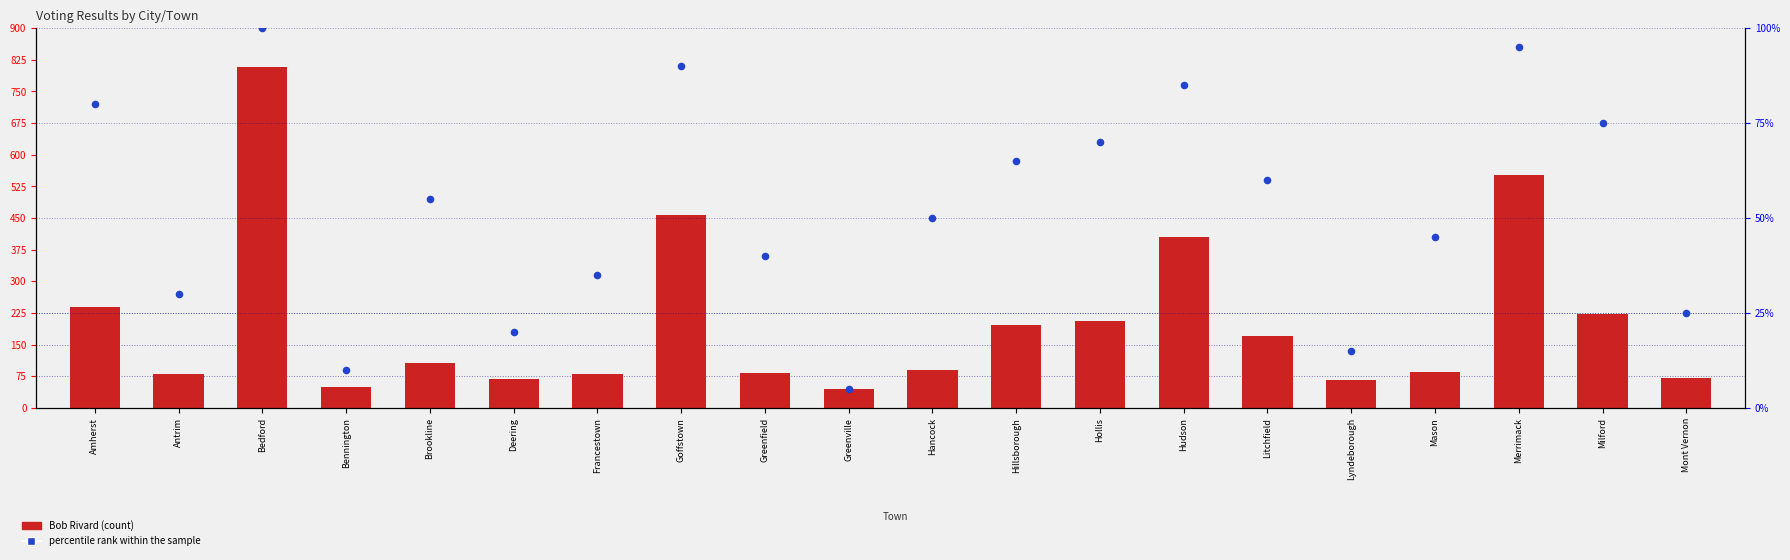

What are all the series names shown in the legend?

Bob Rivard, percentile rank within the sample